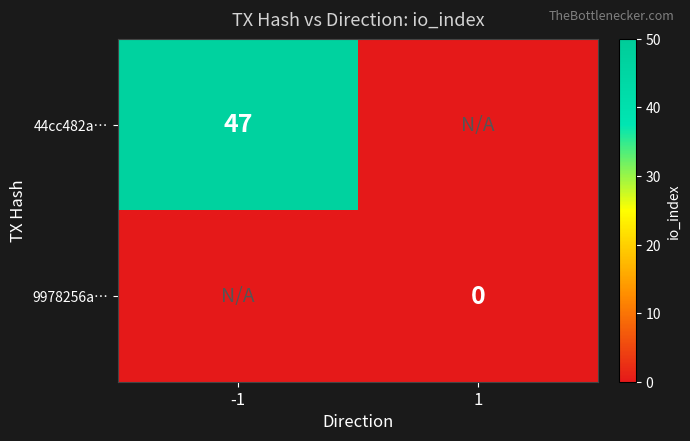

How many series are shown in this chart?

2